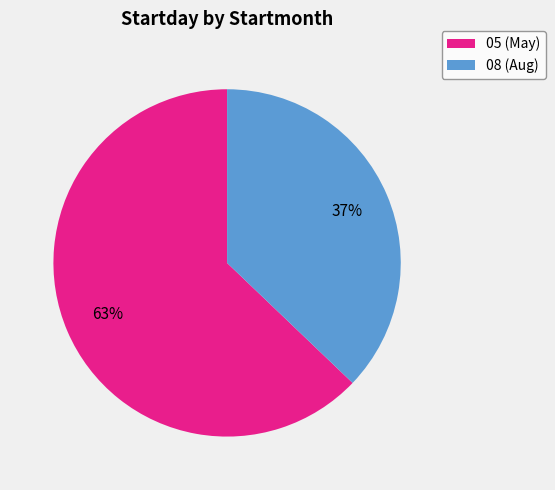

What is the largest slice in the pie chart?

05